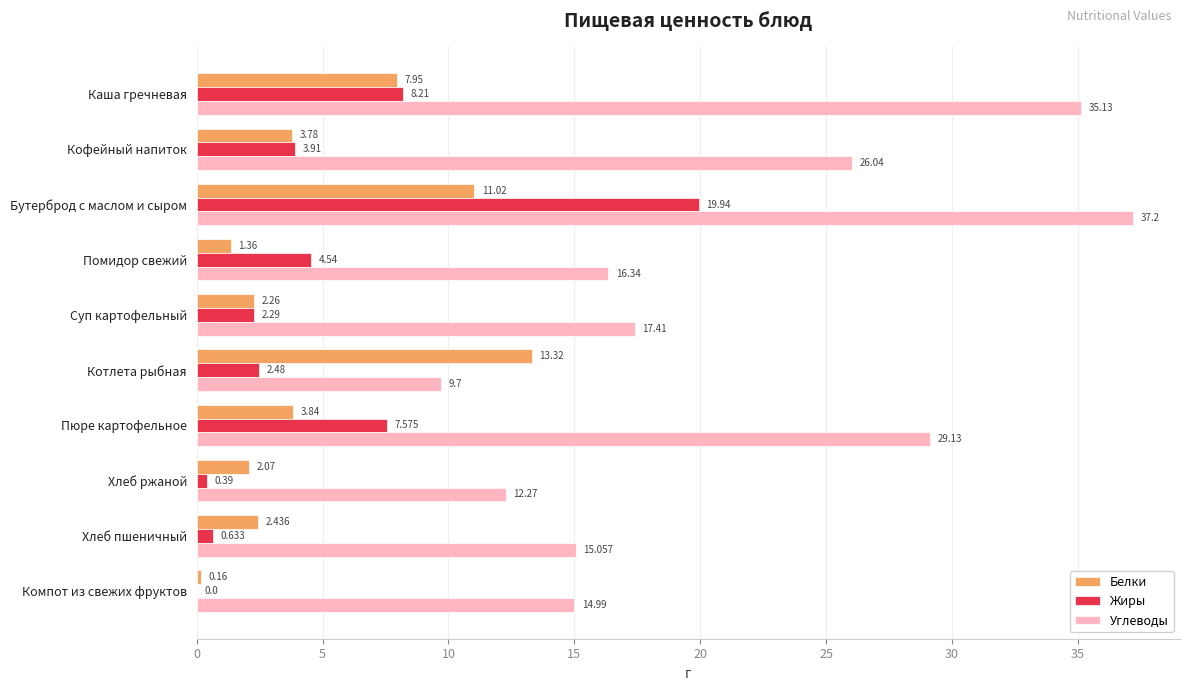

Between Каша гречневая and Кофейный напиток, which series saw the biggest shift?

Углеводы